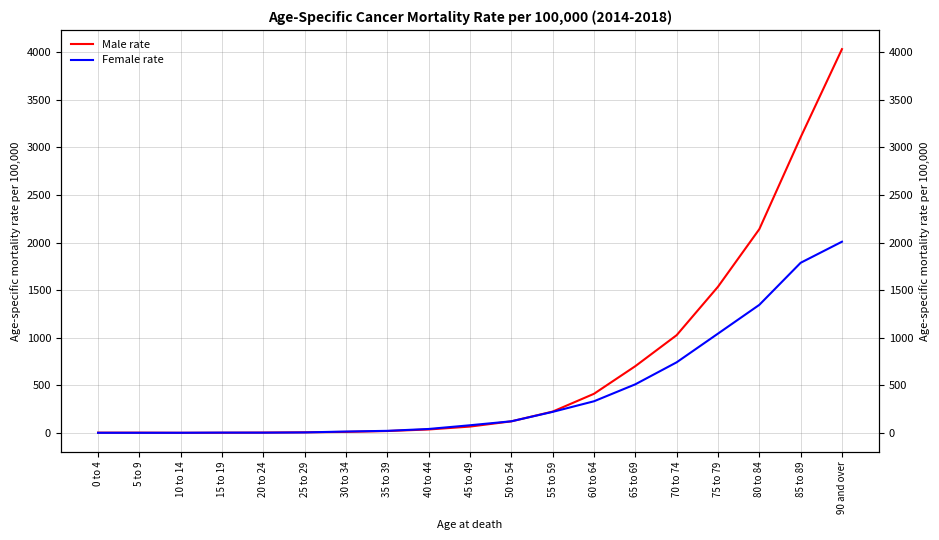

Is it true that Female rate equals 5.5 at 25 to 29?

True